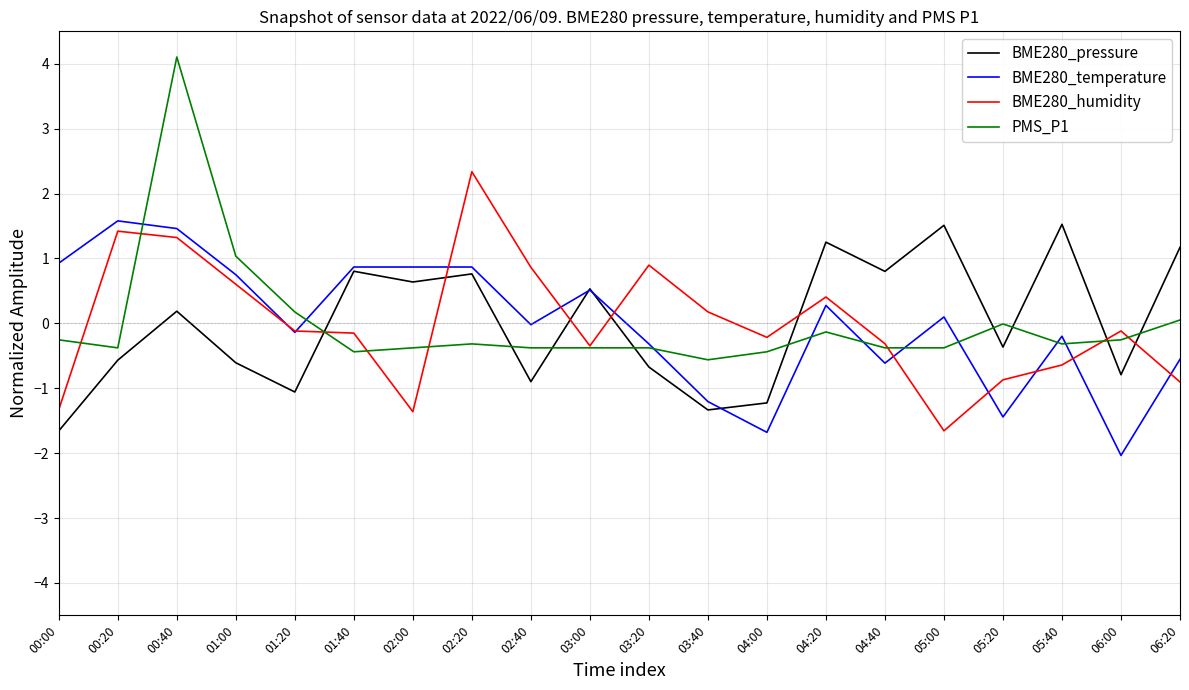

What position from the right is 04:40?

6